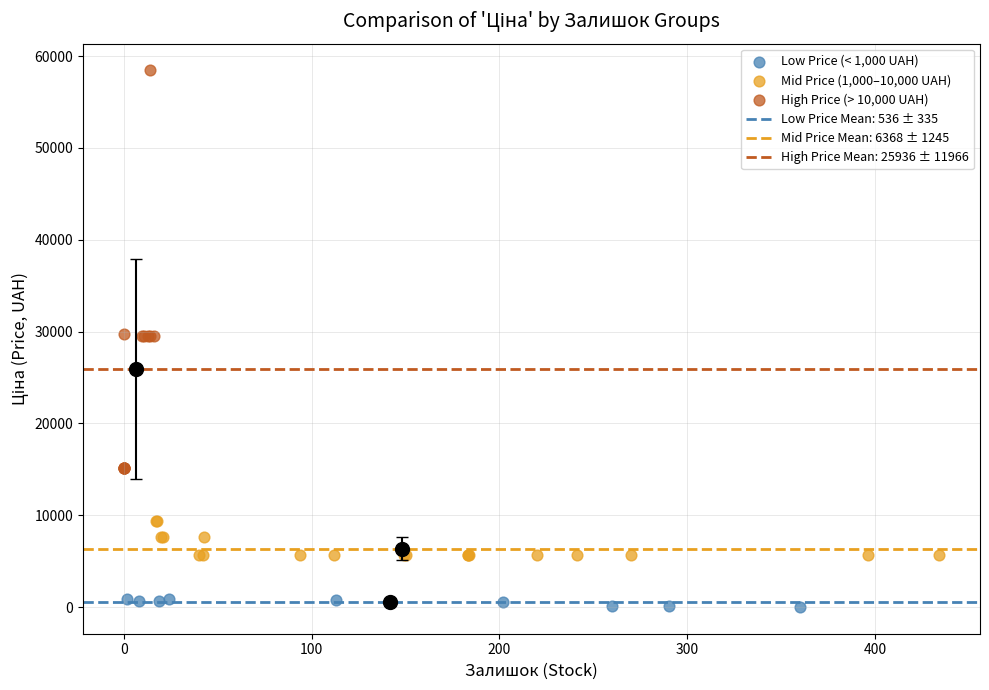

Which series reaches the minimum Y coordinate?

Low Price (< 1,000 UAH)